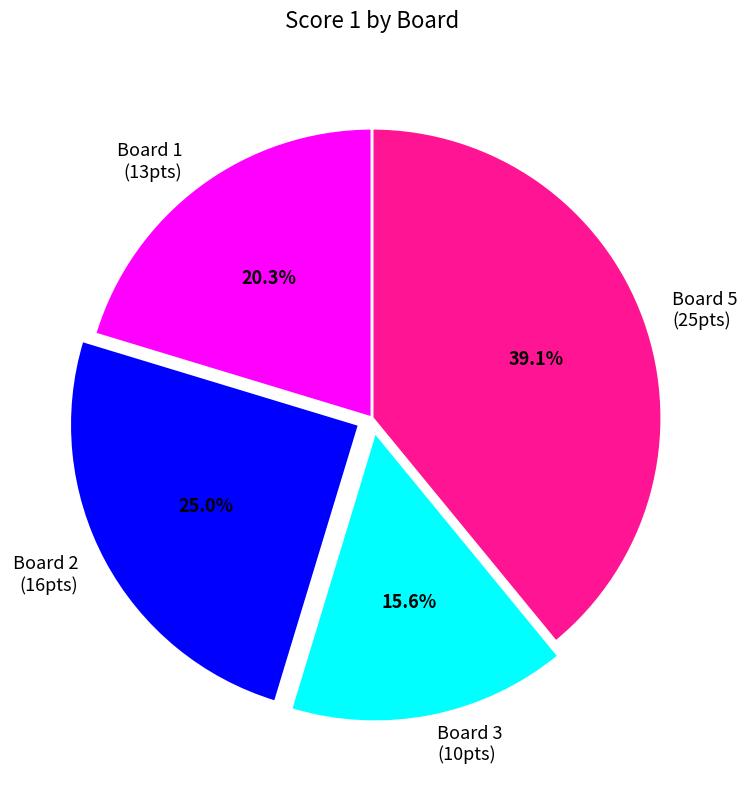

Does any single category account for the majority?

No